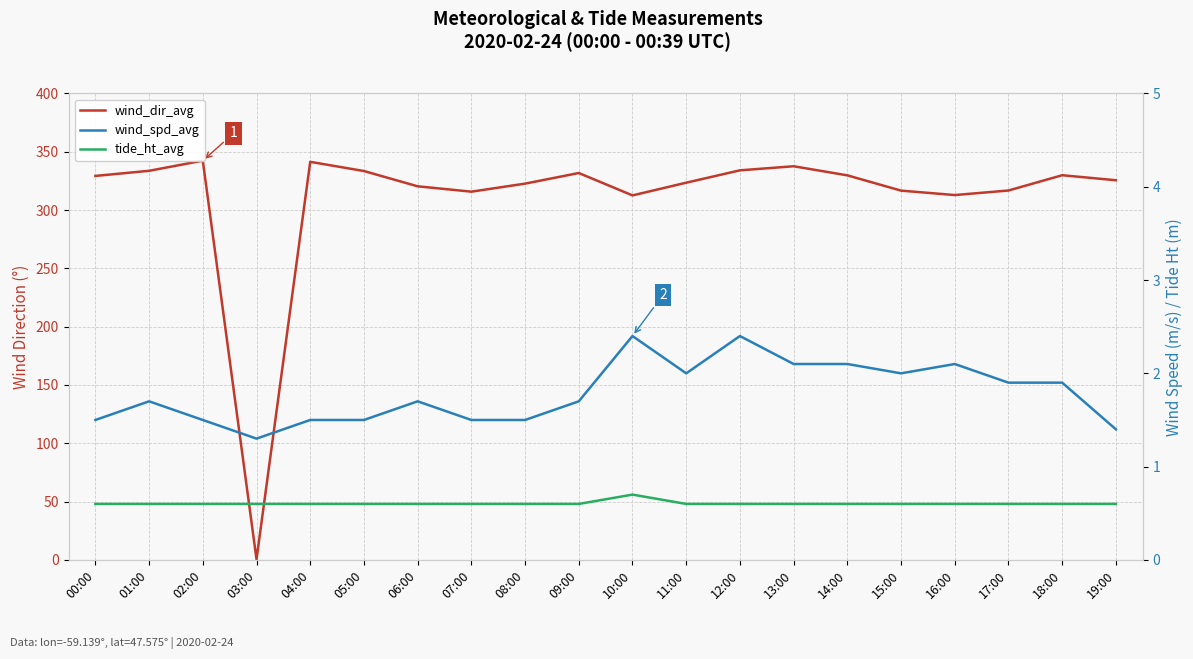

Read the tide_ht_avg value at 19:00.

0.6